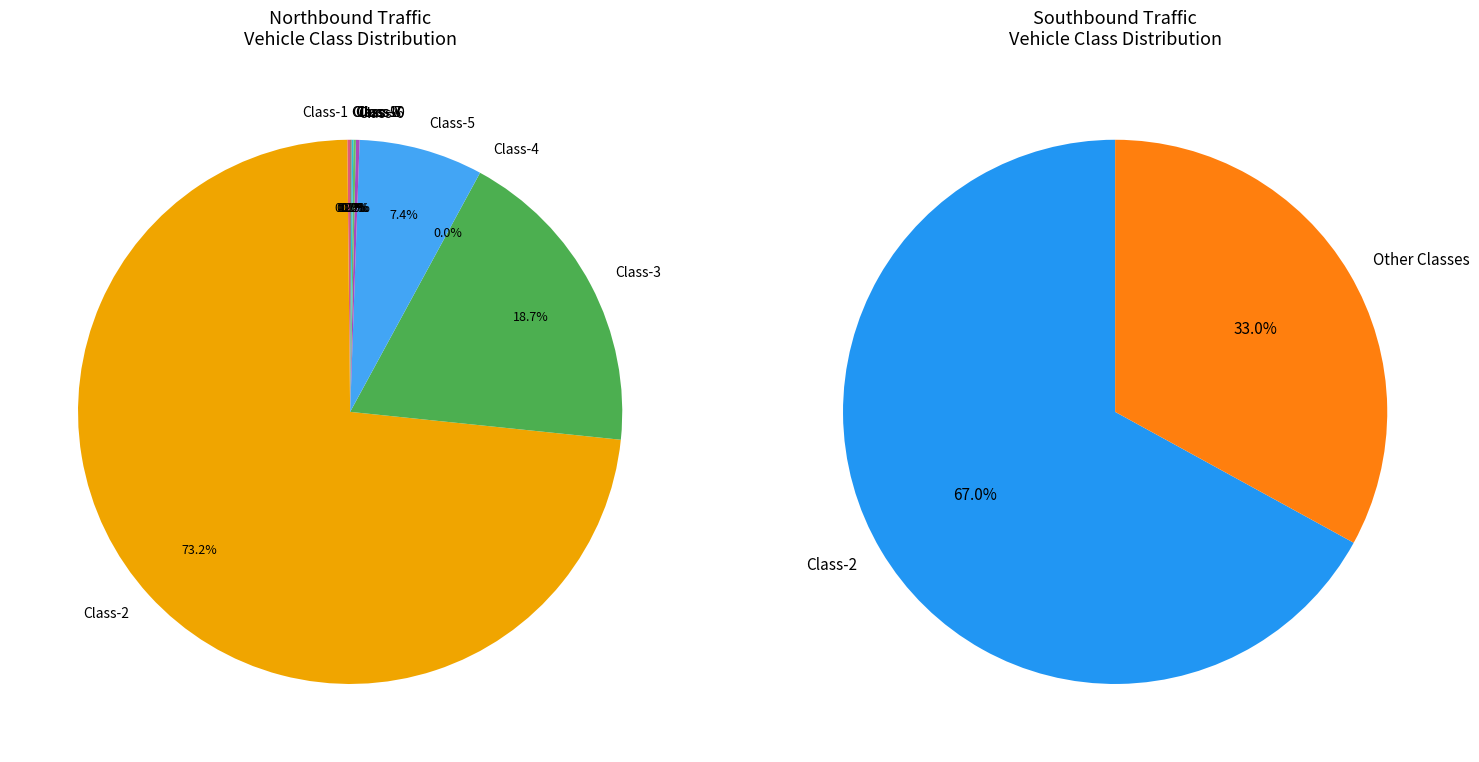

Which category has the biggest portion of the pie?

Class-2